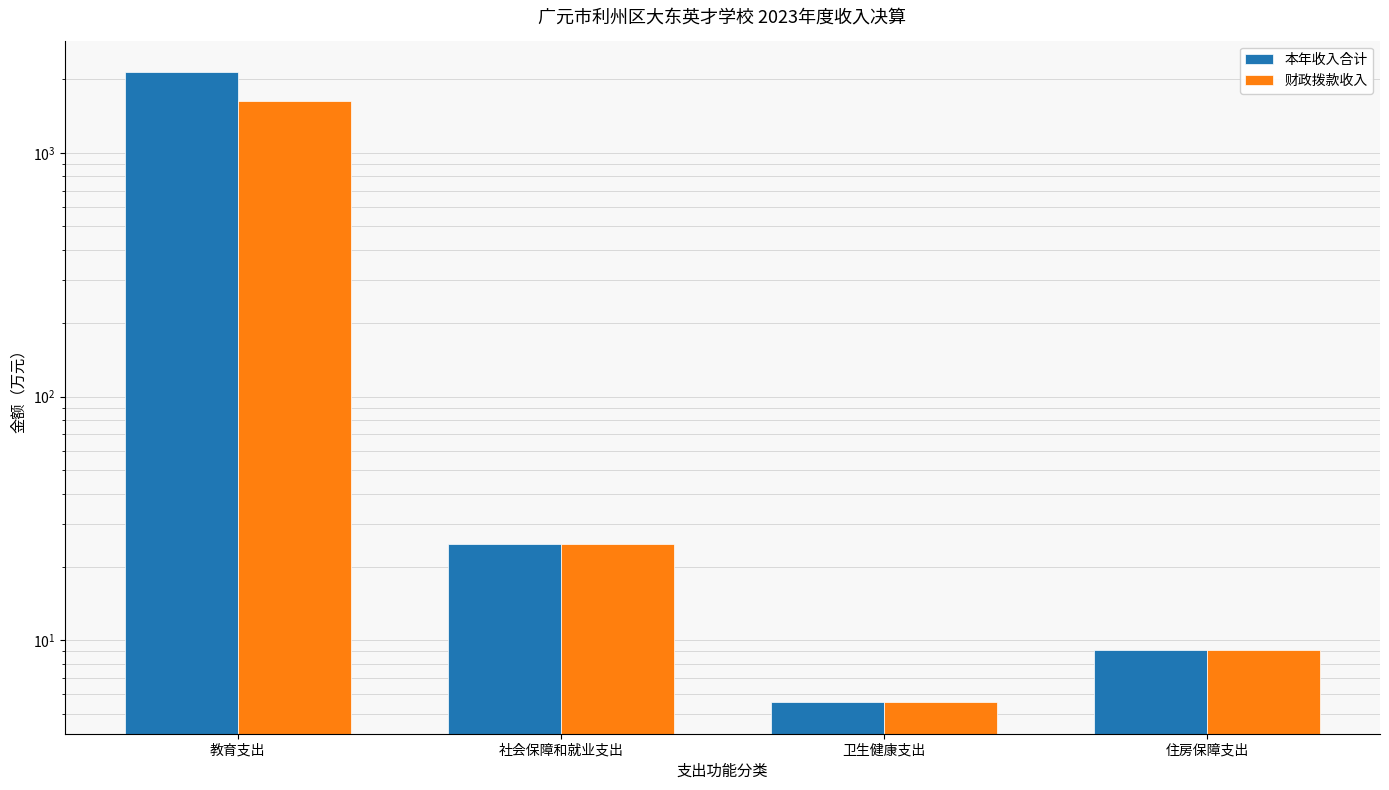

What are all the series names shown in the legend?

本年收入合计, 财政拨款收入